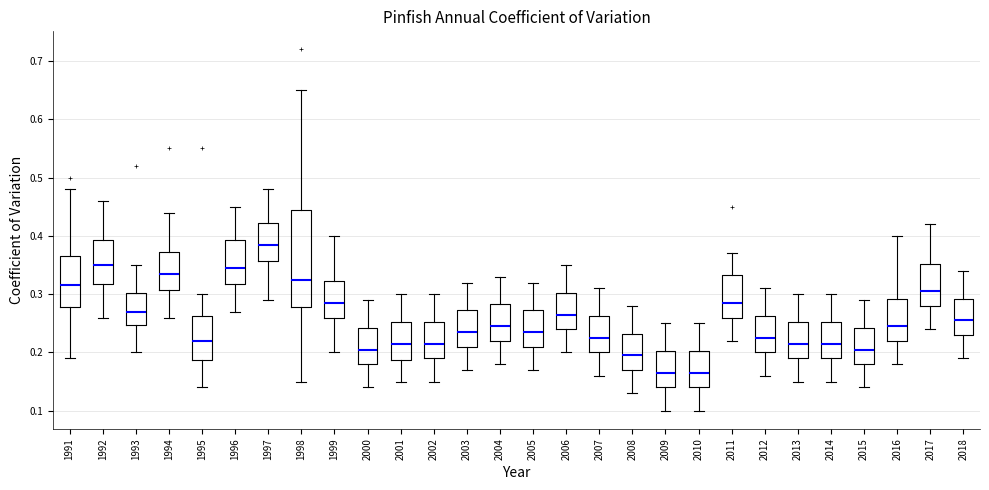

Reading left to right, read every box against the y-axis: the position of its median line, the range the box covers, and the ends of its whiskers. The values are not printed on the chart, so give them approximately, as read against the axis.

1991: median 0.32, box 0.28 to 0.37, whiskers 0.19 to 0.48
1992: median 0.35, box 0.32 to 0.39, whiskers 0.26 to 0.46
1993: median 0.27, box 0.25 to 0.30, whiskers 0.20 to 0.35
1994: median 0.34, box 0.31 to 0.37, whiskers 0.26 to 0.44
1995: median 0.22, box 0.19 to 0.26, whiskers 0.14 to 0.30
1996: median 0.35, box 0.32 to 0.39, whiskers 0.27 to 0.45
1997: median 0.39, box 0.36 to 0.42, whiskers 0.29 to 0.48
1998: median 0.33, box 0.28 to 0.45, whiskers 0.15 to 0.65
1999: median 0.29, box 0.26 to 0.32, whiskers 0.20 to 0.40
2000: median 0.21, box 0.18 to 0.24, whiskers 0.14 to 0.29
2001: median 0.22, box 0.19 to 0.25, whiskers 0.15 to 0.30
2002: median 0.22, box 0.19 to 0.25, whiskers 0.15 to 0.30
2003: median 0.24, box 0.21 to 0.27, whiskers 0.17 to 0.32
2004: median 0.25, box 0.22 to 0.28, whiskers 0.18 to 0.33
2005: median 0.24, box 0.21 to 0.27, whiskers 0.17 to 0.32
2006: median 0.27, box 0.24 to 0.30, whiskers 0.20 to 0.35
2007: median 0.23, box 0.20 to 0.26, whiskers 0.16 to 0.31
2008: median 0.20, box 0.17 to 0.23, whiskers 0.13 to 0.28
2009: median 0.17, box 0.14 to 0.20, whiskers 0.10 to 0.25
2010: median 0.17, box 0.14 to 0.20, whiskers 0.10 to 0.25
2011: median 0.29, box 0.26 to 0.33, whiskers 0.22 to 0.37
2012: median 0.23, box 0.20 to 0.26, whiskers 0.16 to 0.31
2013: median 0.22, box 0.19 to 0.25, whiskers 0.15 to 0.30
2014: median 0.22, box 0.19 to 0.25, whiskers 0.15 to 0.30
2015: median 0.21, box 0.18 to 0.24, whiskers 0.14 to 0.29
2016: median 0.25, box 0.22 to 0.29, whiskers 0.18 to 0.40
2017: median 0.31, box 0.28 to 0.35, whiskers 0.24 to 0.42
2018: median 0.26, box 0.23 to 0.29, whiskers 0.19 to 0.34